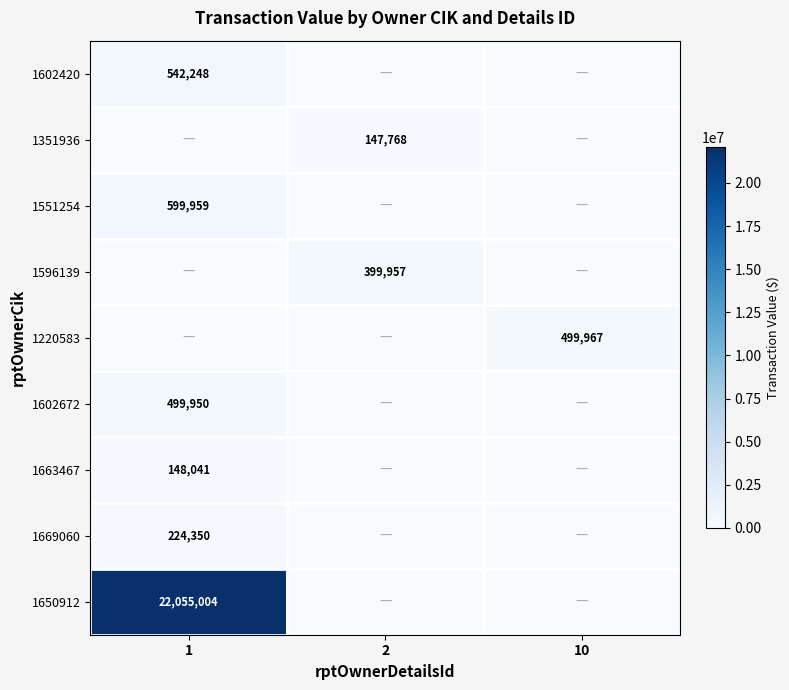

What is the spread (max minus min) of values at 1?

22055004